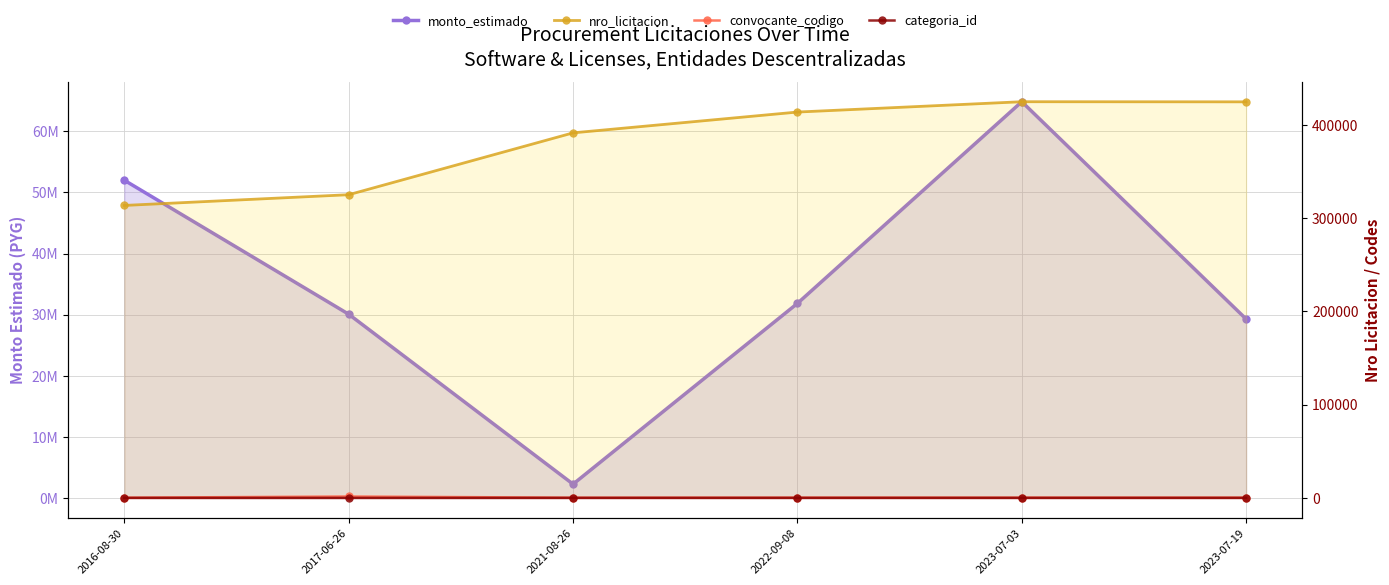

What is the difference between the second highest and second lowest values in the nro_licitacion series?

99620